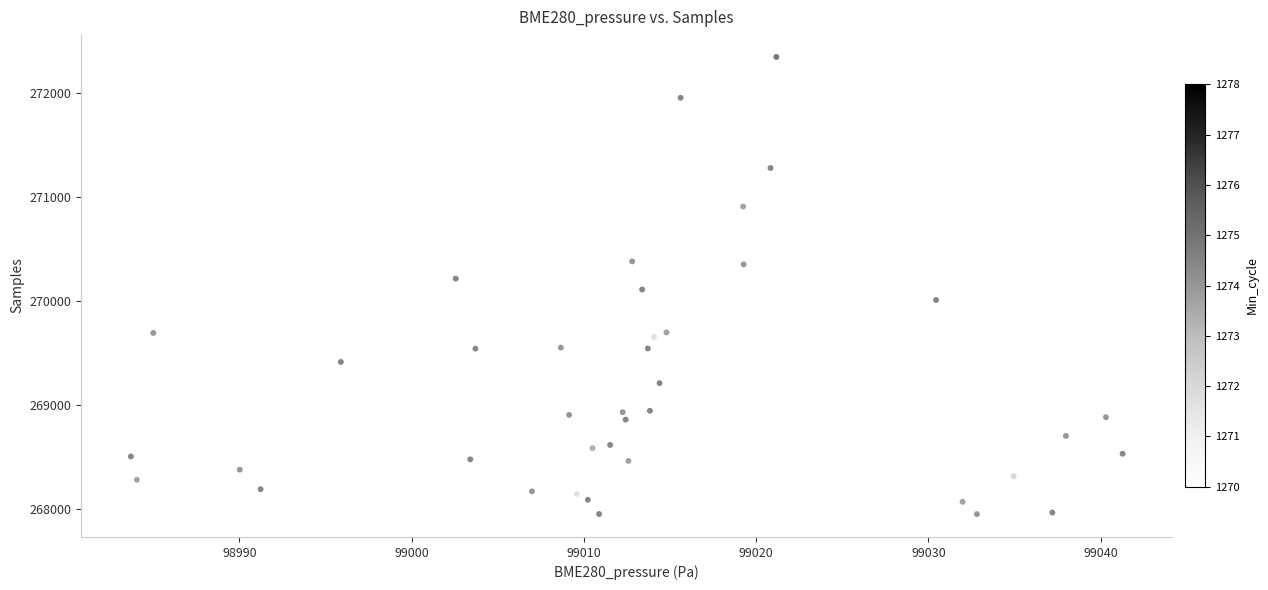

What is the range of Y values (max minus min)?

4401